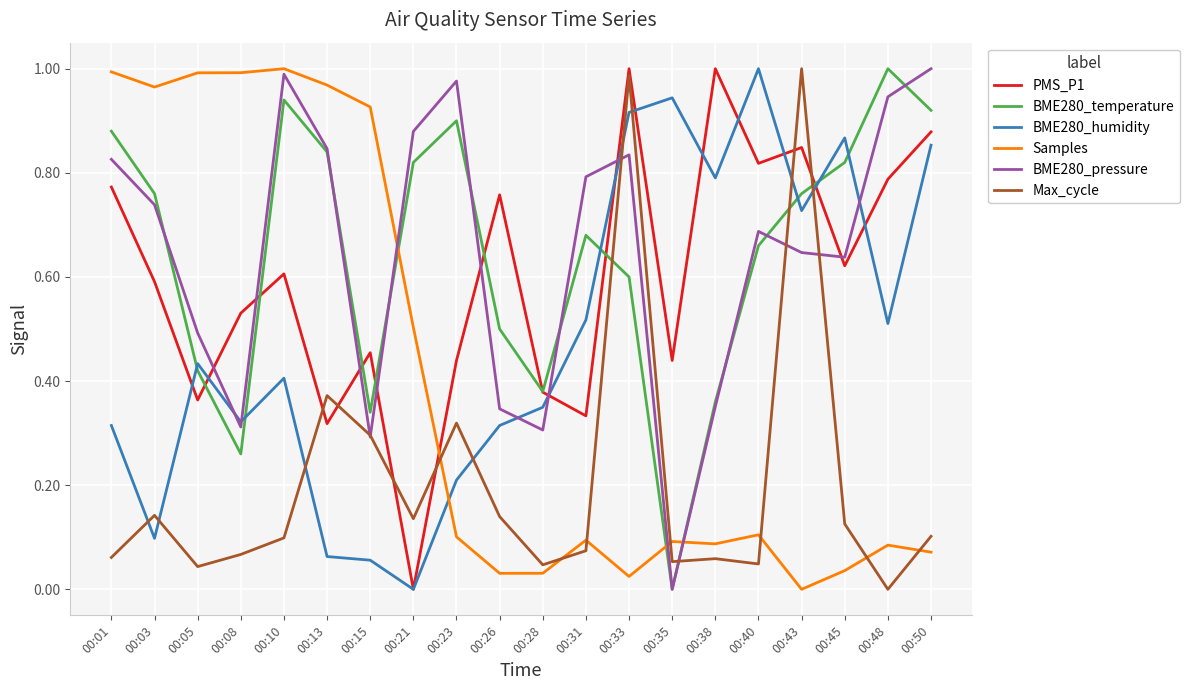

After their last crossing, which series has the higher values: Samples or BME280_humidity?

BME280_humidity